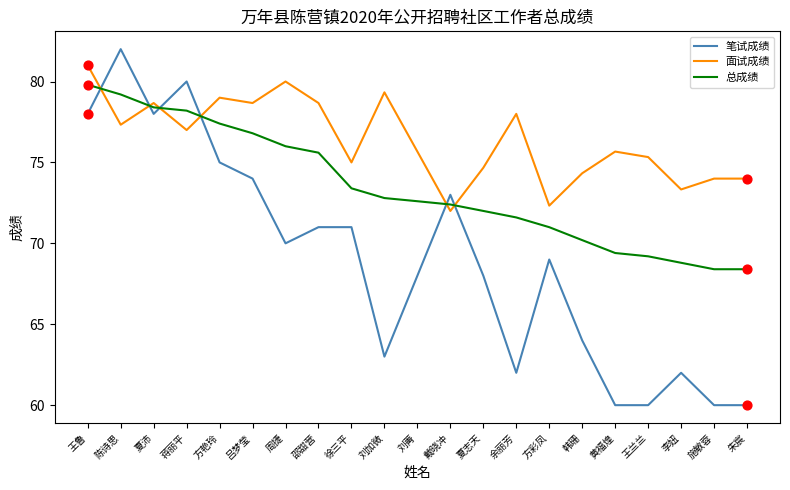

What is the total value across all series at 李妞?

204.1